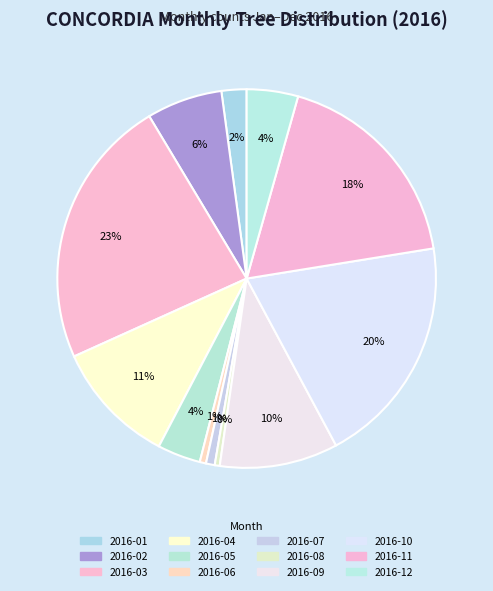

How many segments does this pie chart have?

12